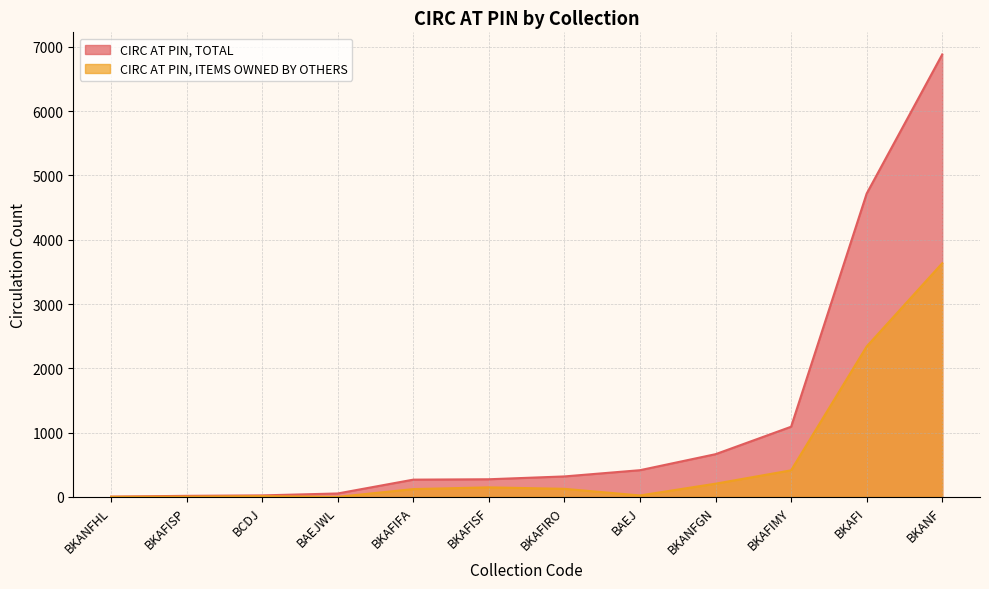

Rank the series at BKANFHL from highest to lowest value.

CIRC AT PIN, TOTAL, CIRC AT PIN, ITEMS OWNED BY OTHERS